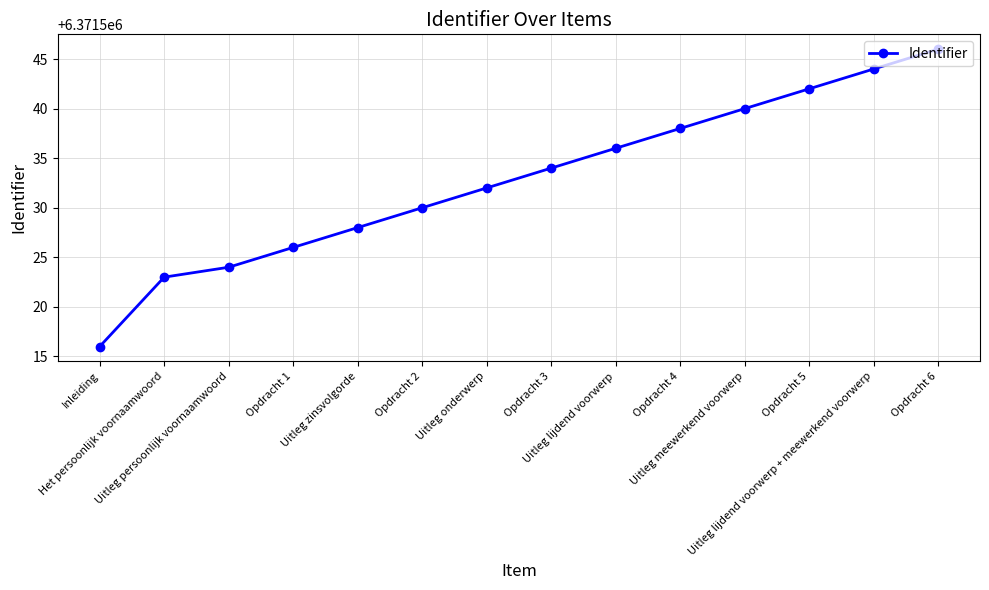

Reading left to right, what are all the values shown in this chart?

Inleiding=6371516	Het persoonlijk voornaamwoord=6371523	Uitleg persoonlijk voornaamwoord=6371524	Opdracht 1=6371526	Uitleg zinsvolgorde=6371528	Opdracht 2=6371530	Uitleg onderwerp=6371532	Opdracht 3=6371534	Uitleg lijdend voorwerp=6371536	Opdracht 4=6371538	Uitleg meewerkend voorwerp=6371540	Opdracht 5=6371542	Uitleg lijdend voorwerp + meewerkend voorwerp=6371544	Opdracht 6=6371546